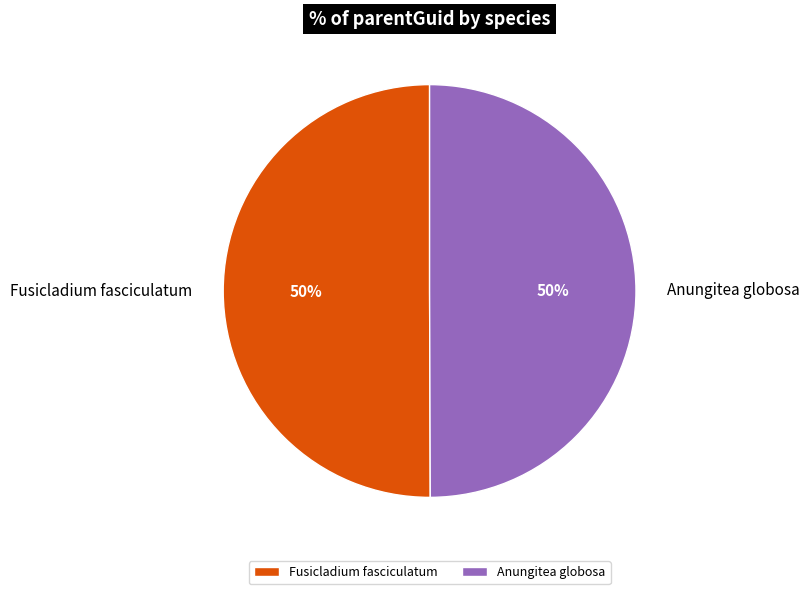

Is the sum of Fusicladium fasciculatum and Anungitea globosa greater than half?

Yes